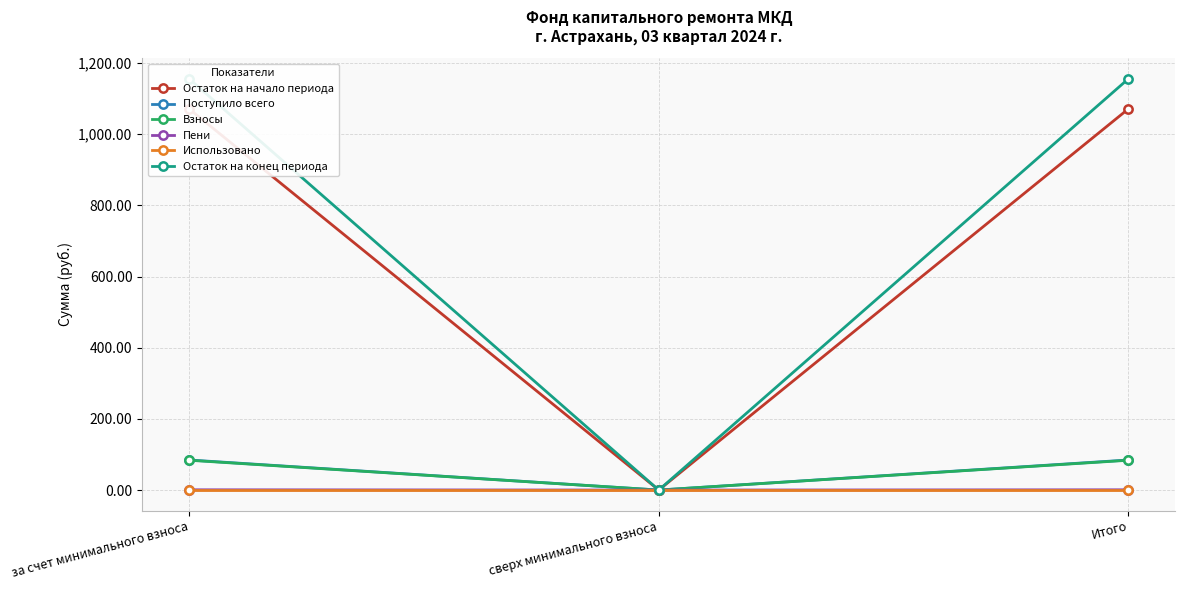

What is the spread (max minus min) of values at Итого?

1155.8